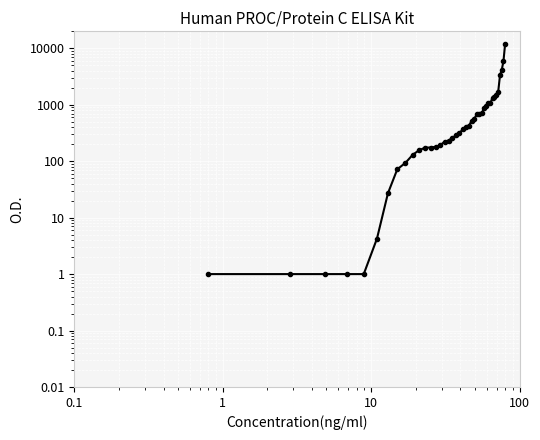

What is the difference between the maximum and minimum values?

11948.8